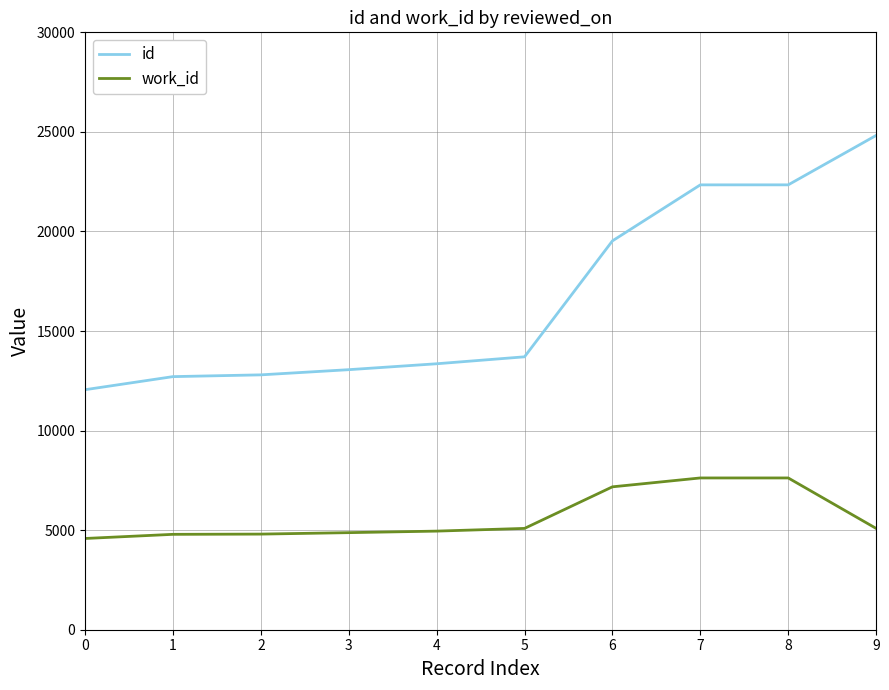

Between 2 and 7, which series saw the biggest shift?

id